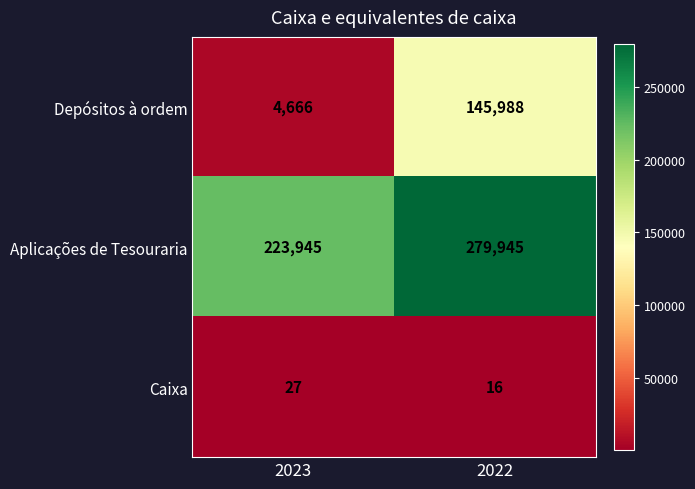

Which series changed the most between 2023 and 2022?

Depósitos à ordem